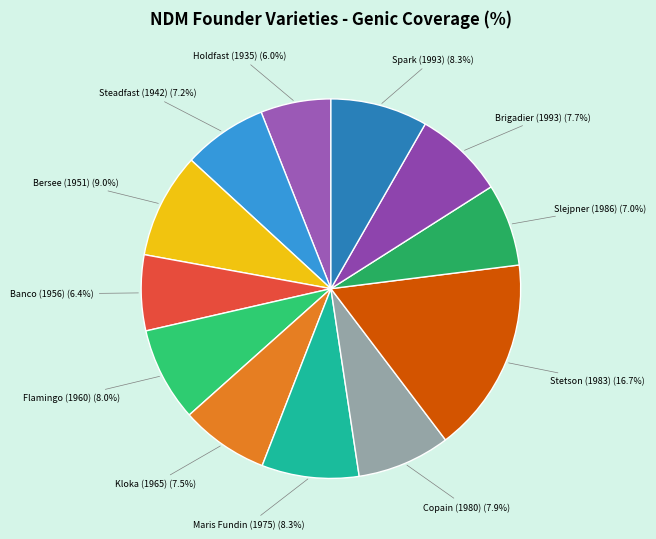

Combined, what portion of the pie is Copain (1980) and Spark (1993)?

16.2%